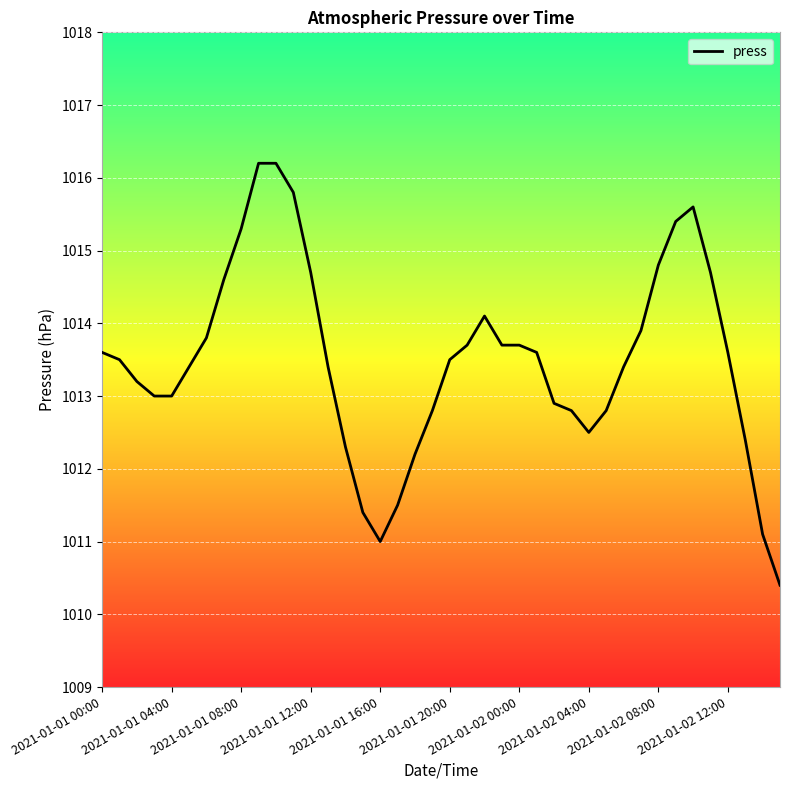

What is the difference between the maximum and minimum values?

5.8